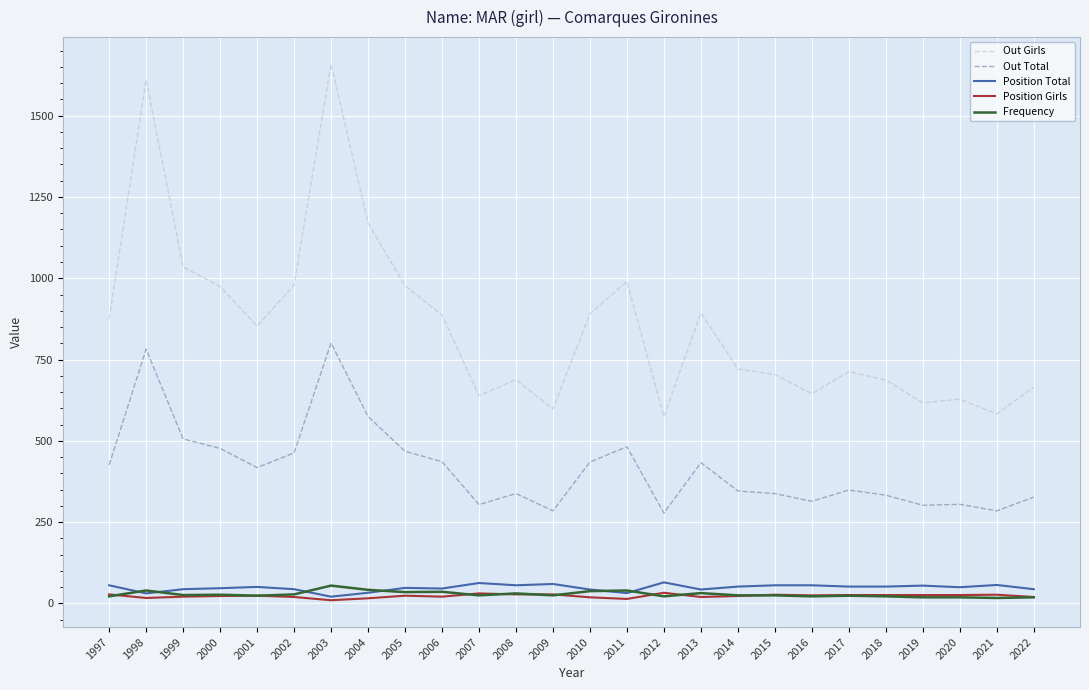

Count the number of data series in this chart.

5